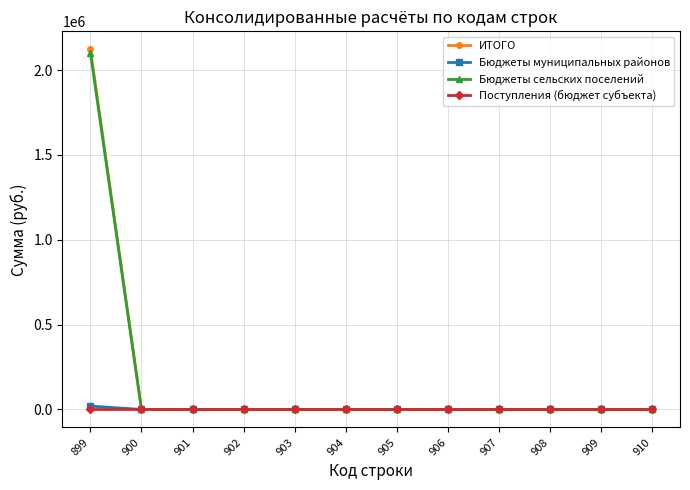

Reading left to right, list all the values displayed in this chart.

ИТОГО: 2122710	0	0	0	0	0	0	0	0	0	0	0
Бюджеты муниципальных районов: 20000	0	0	0	0	0	0	0	0	0	0	0
Бюджеты сельских поселений: 2102710	0	0	0	0	0	0	0	0	0	0	0
Поступления (бюджет субъекта): 0	0	0	0	0	0	0	0	0	0	0	0